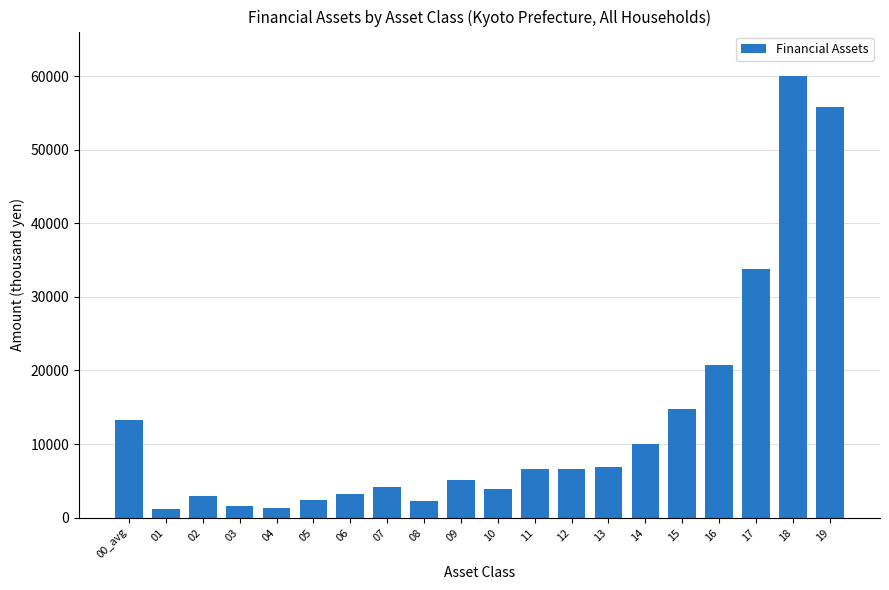

What is the change in value from 08 to 14?

+7851